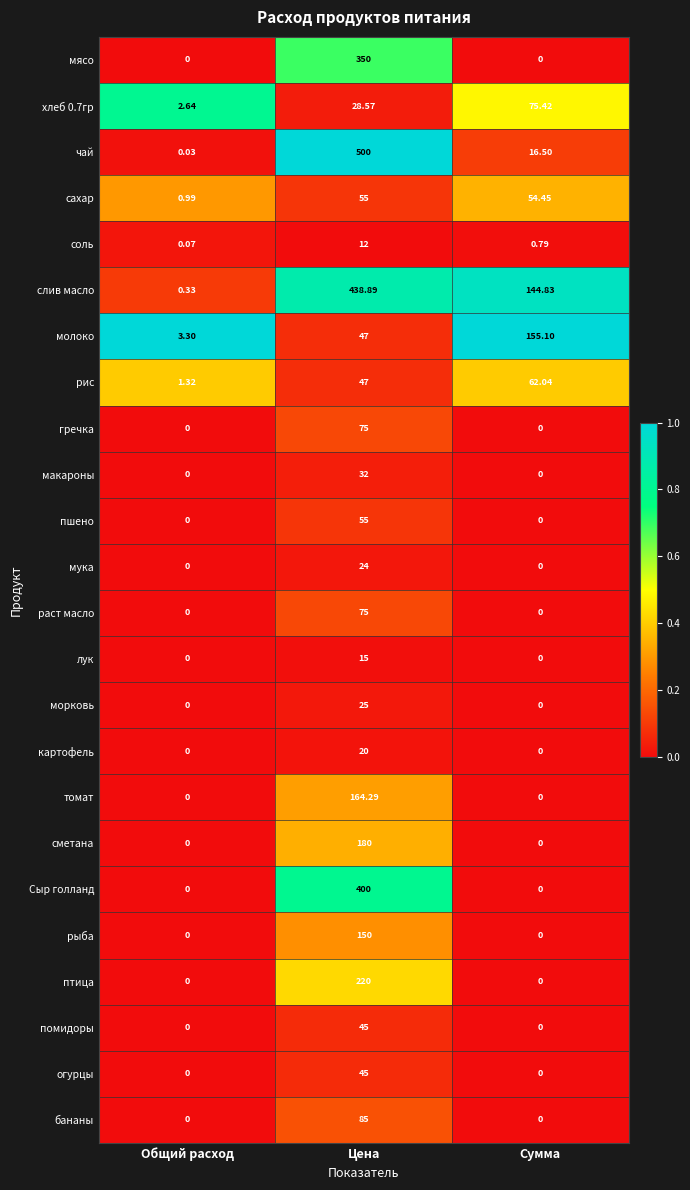

At which label does пшено reach its peak?

Цена